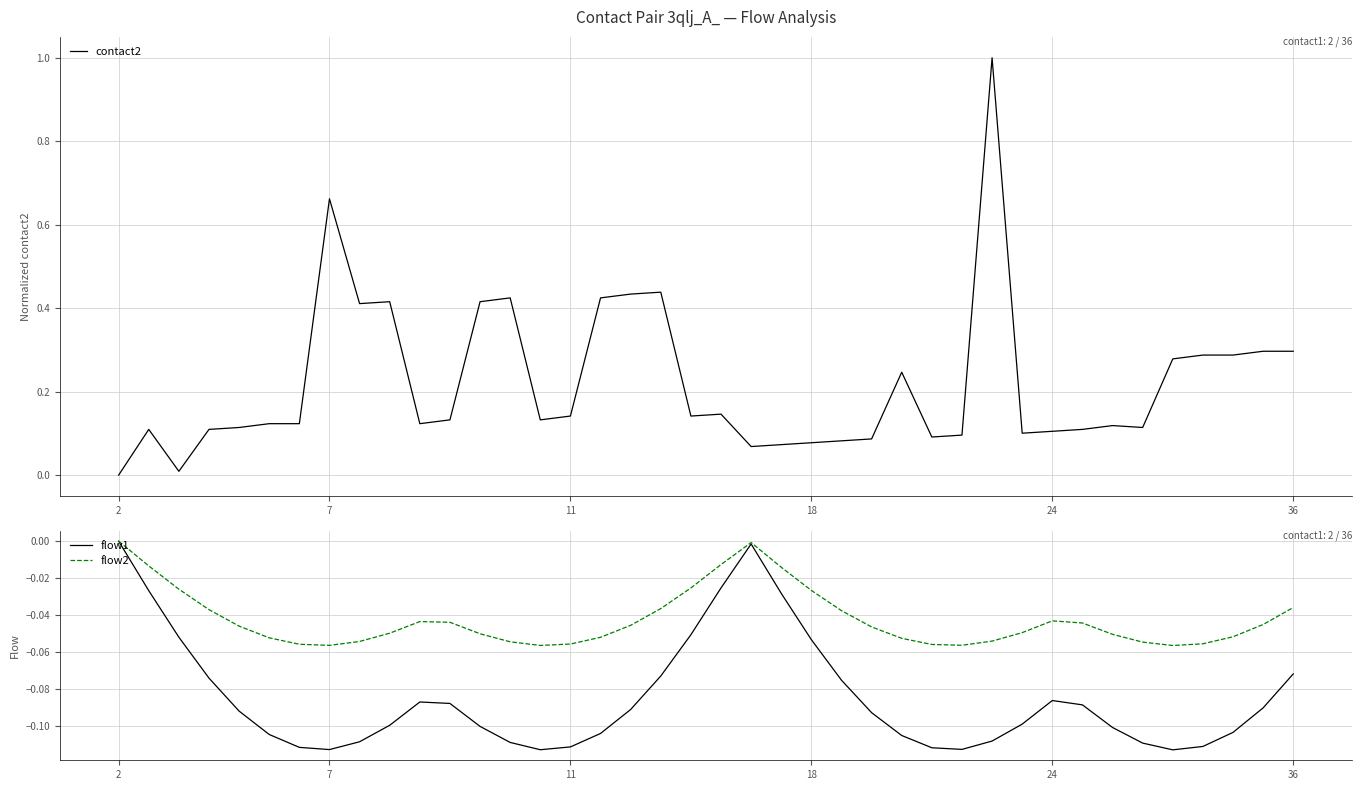

Count the number of categories in the chart.

40